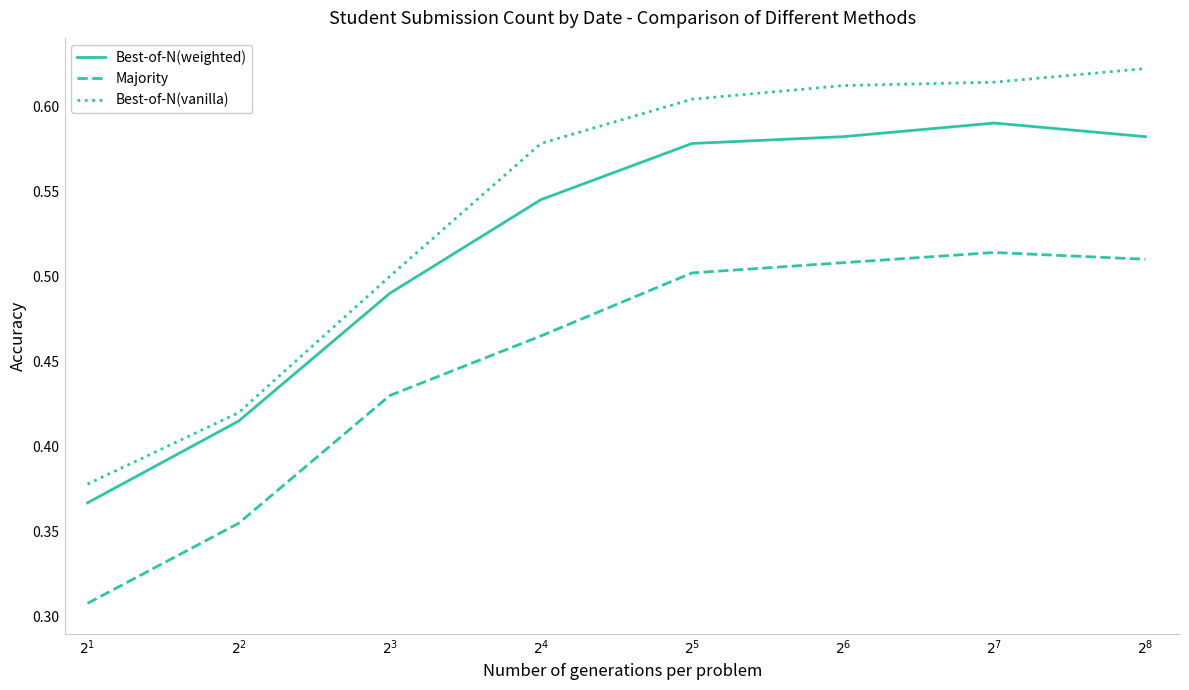

How many Best-of-N(weighted) values are between 0 and 1?

8